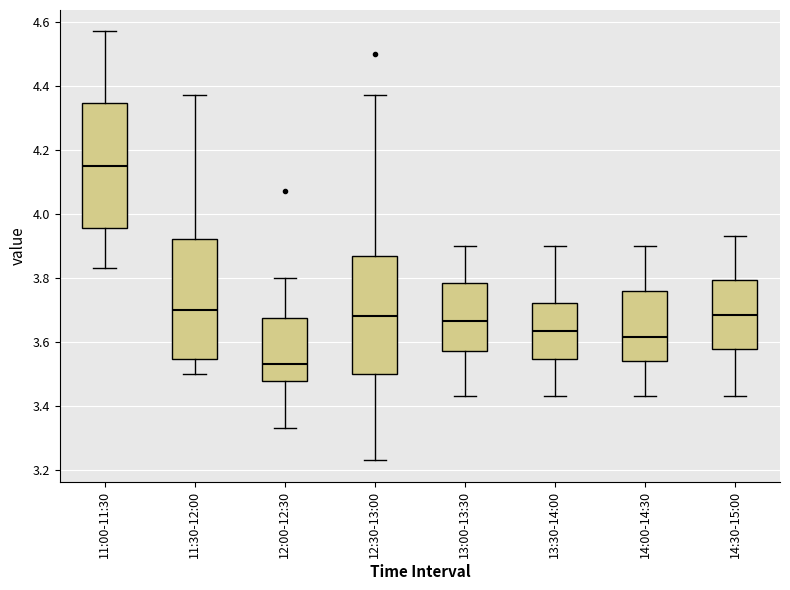

Reading left to right, transcribe this box plot: for each box, give where its median line is, the range the box spans, and where its two whiskers end, as read against the y-axis. The values are not printed on the chart, so give them approximately, as read against the axis.

11:00-11:30: median 4.16, box 3.96 to 4.34, whiskers 3.84 to 4.58
11:30-12:00: median 3.70, box 3.54 to 3.92, whiskers 3.50 to 4.38
12:00-12:30: median 3.54, box 3.48 to 3.68, whiskers 3.34 to 3.80
12:30-13:00: median 3.68, box 3.50 to 3.86, whiskers 3.24 to 4.38
13:00-13:30: median 3.66, box 3.58 to 3.78, whiskers 3.44 to 3.90
13:30-14:00: median 3.64, box 3.54 to 3.72, whiskers 3.44 to 3.90
14:00-14:30: median 3.62, box 3.54 to 3.76, whiskers 3.44 to 3.90
14:30-15:00: median 3.68, box 3.58 to 3.80, whiskers 3.44 to 3.94